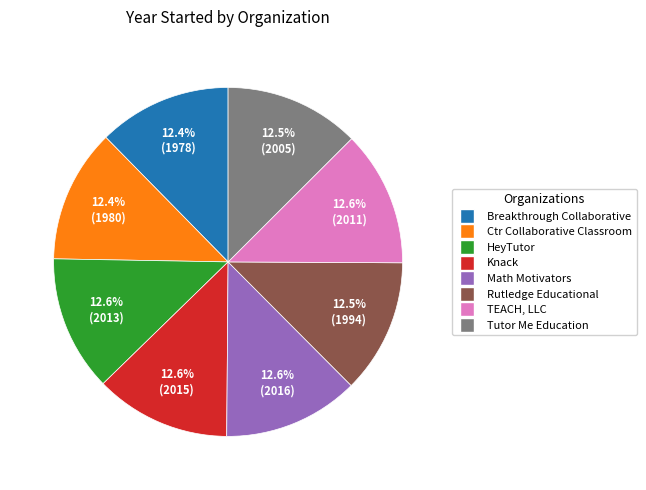

Is there a majority slice in this chart?

No